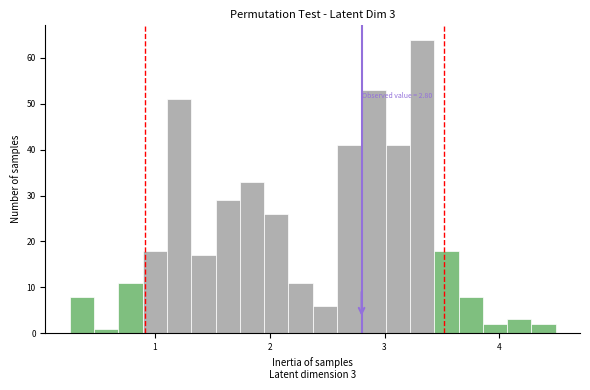

Around what value on the x-axis is the tallest bar? Give the approximate position of its centre, as read against the axis.

3.3